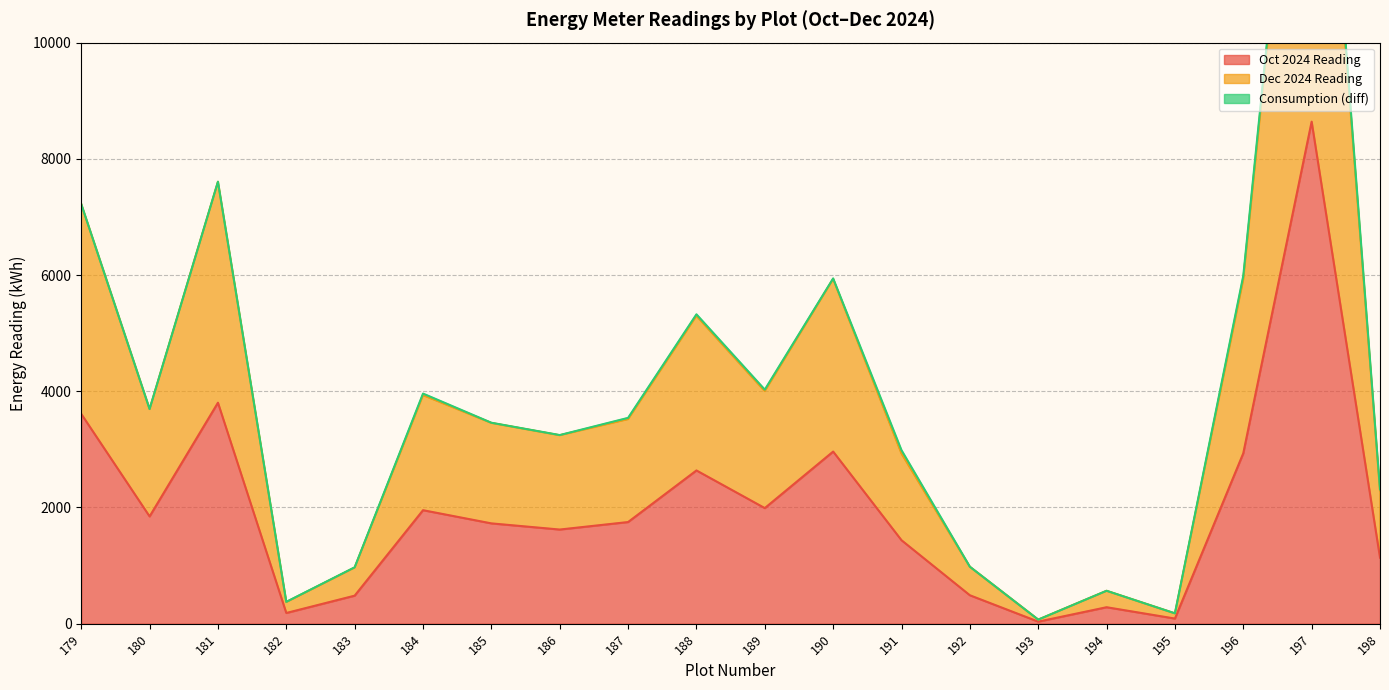

Which series has the widest spread of values?

Dec 2024 Reading